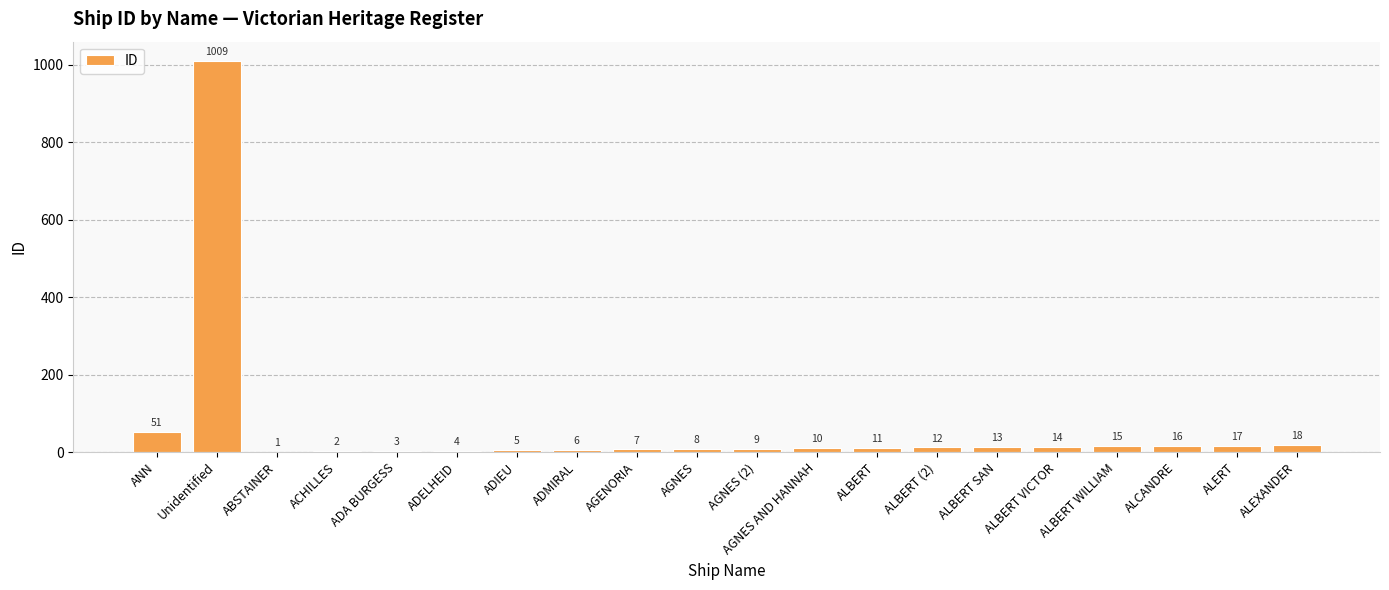

Reading left to right, extract all data points from this chart.

ANN=51	Unidentified=1009	ABSTAINER=1	ACHILLES=2	ADA BURGESS=3	ADELHEID=4	ADIEU=5	ADMIRAL=6	AGENORIA=7	AGNES=8	AGNES (2)=9	AGNES AND HANNAH=10	ALBERT=11	ALBERT (2)=12	ALBERT SAN=13	ALBERT VICTOR=14	ALBERT WILLIAM=15	ALCANDRE=16	ALERT=17	ALEXANDER=18